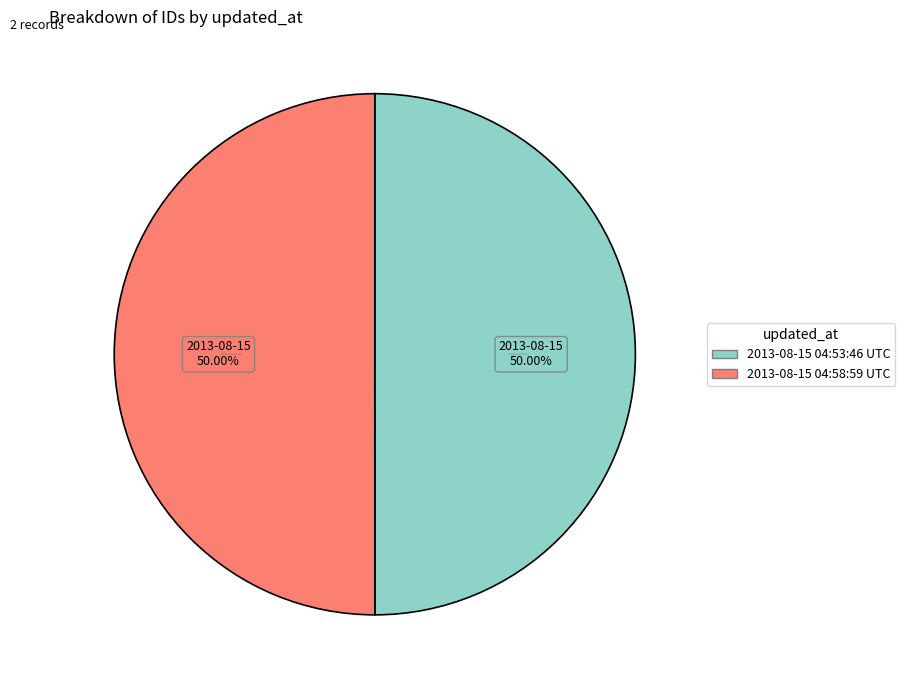

Combined, do 2013-08-15 04:53:46 UTC and 2013-08-15 04:58:59 UTC account for over 50%?

Yes